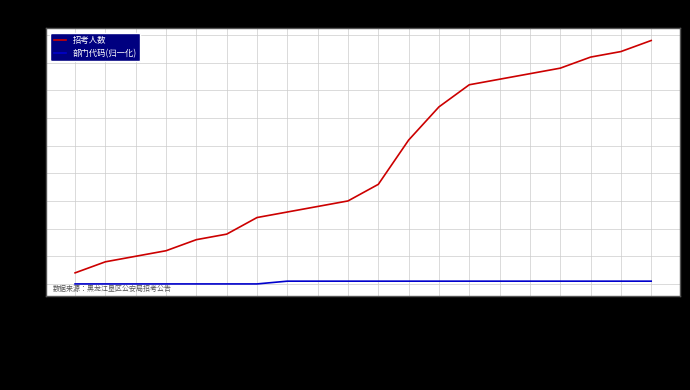

True or false: 招考人数 and 部门代码(归一化) cross at least once.

False